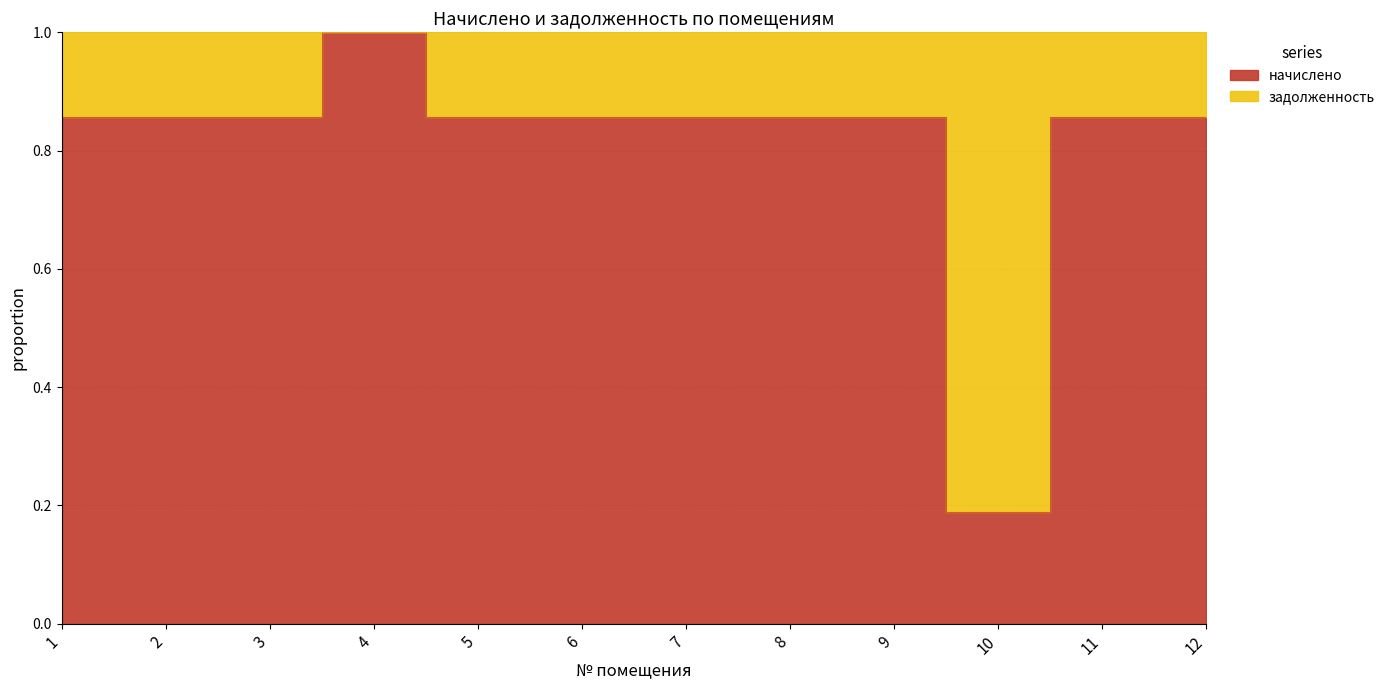

What is the sum of the values at 11 and 5?

1.7